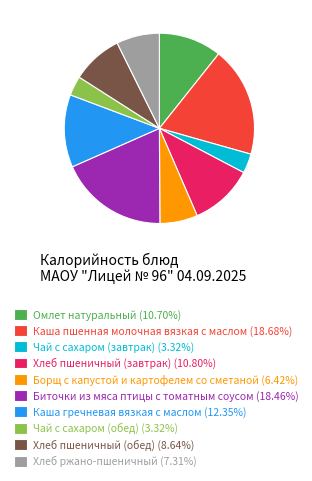

Is it true that Хлеб пшеничный (завтрак) is 3% of the pie?

False